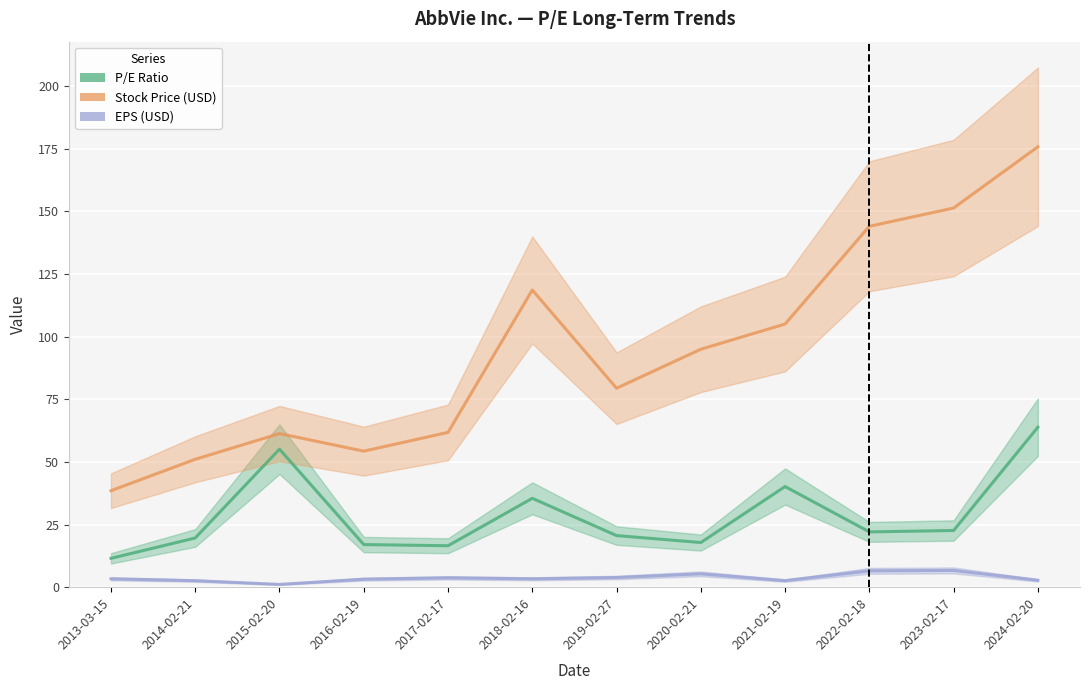

What are all the series names shown in the legend?

P/E Ratio, Stock Price, EPS